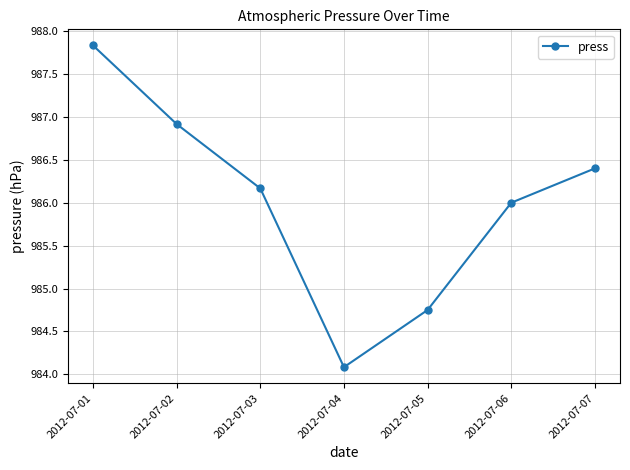

What is the change in value from 2012-07-03 to 2012-07-04?

-2.1